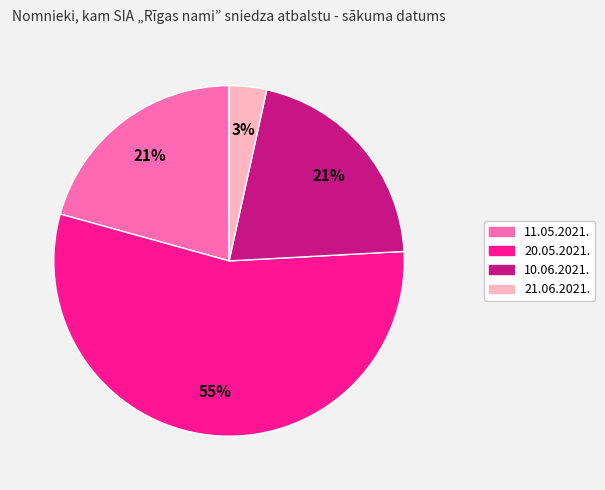

Do 11.05.2021. and 20.05.2021. together represent more than half of the pie?

Yes